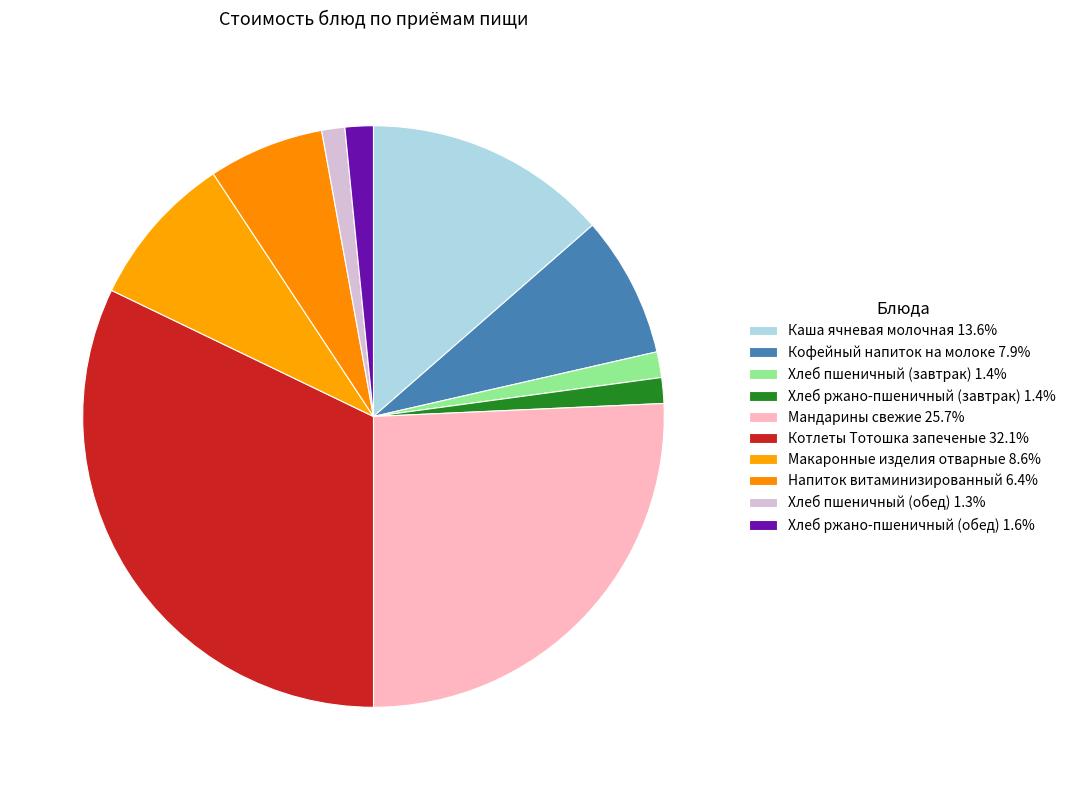

Is Напиток витаминизированный the majority of the pie?

No